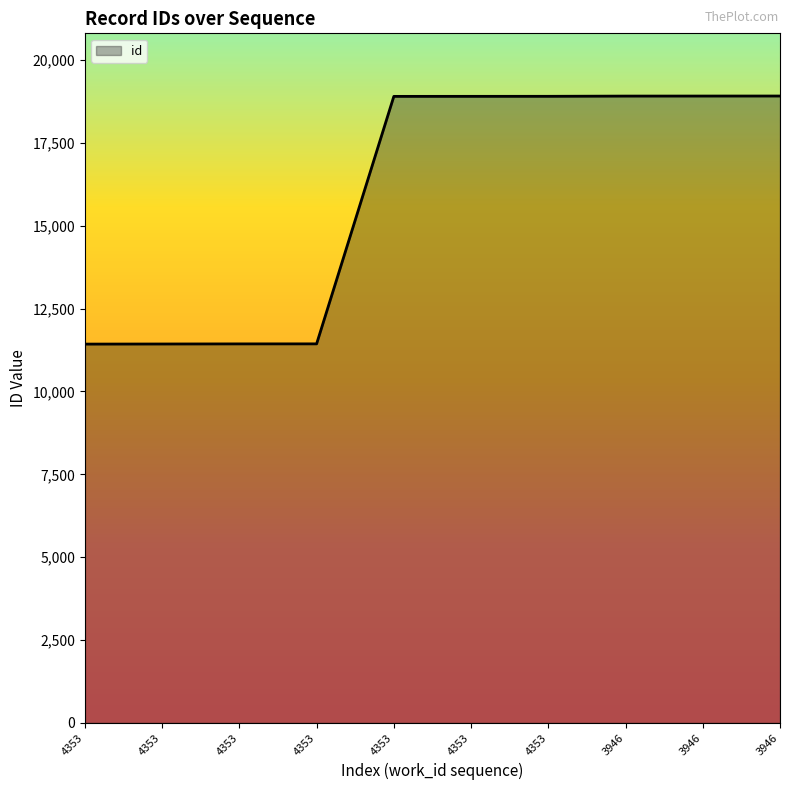

Is this an area chart (filled region under the line)?

Yes